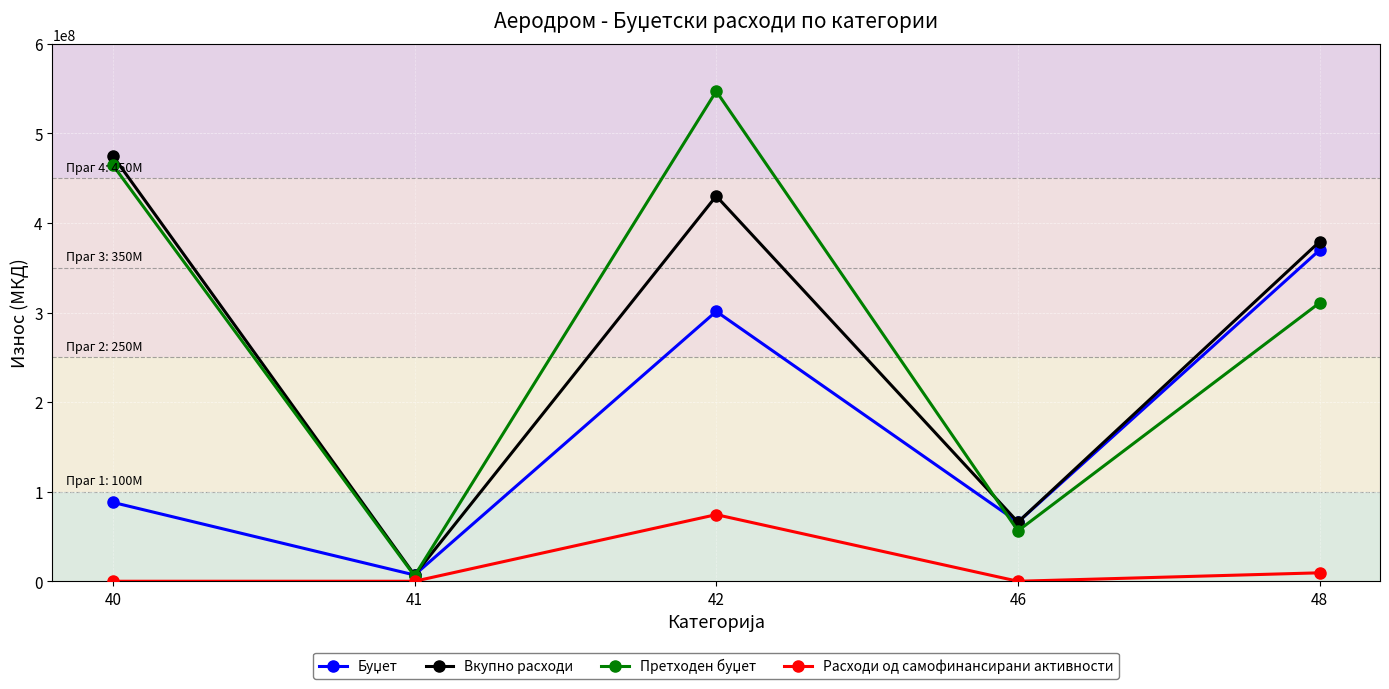

What is the value of the Вкупно расходи point at the 1st from the left?

475100000